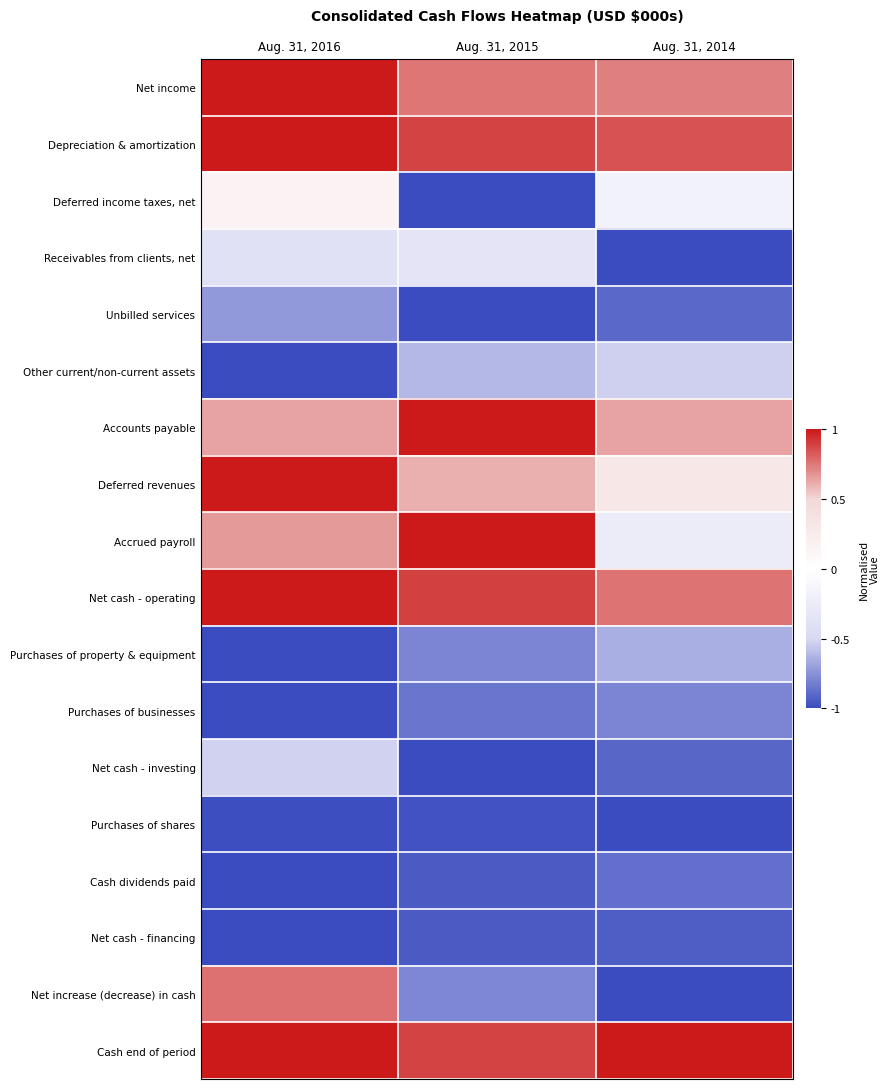

What is the maximum value shown in the chart?

1.0